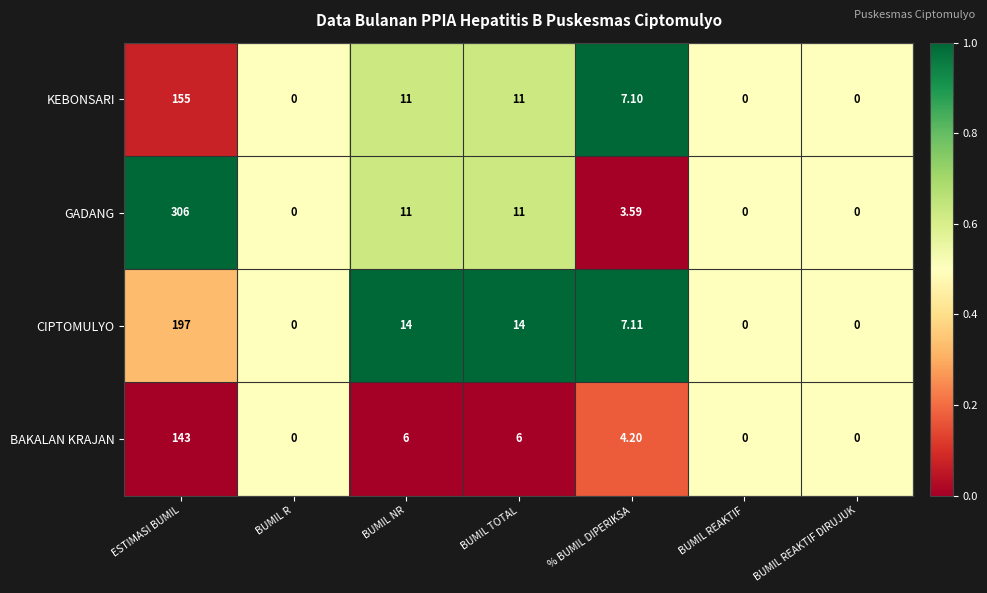

At which category is the sum across all series the highest?

ESTIMASI BUMIL